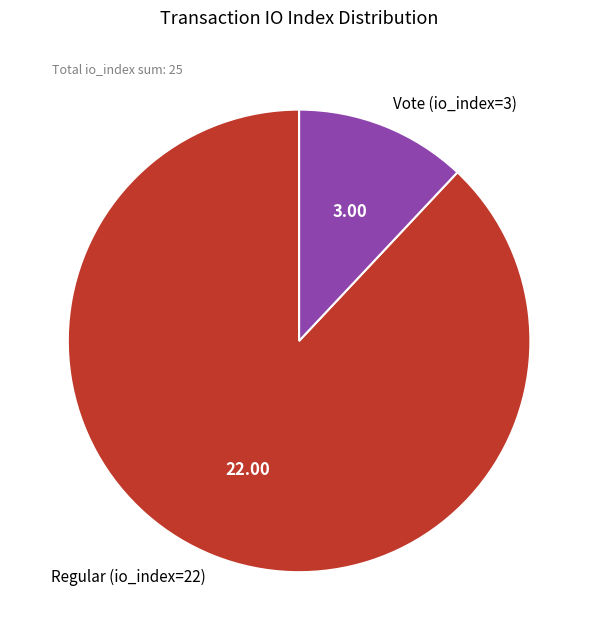

Approximately how many times larger is the value at Regular (io_index=22) compared to Vote (io_index=3)?

7.3